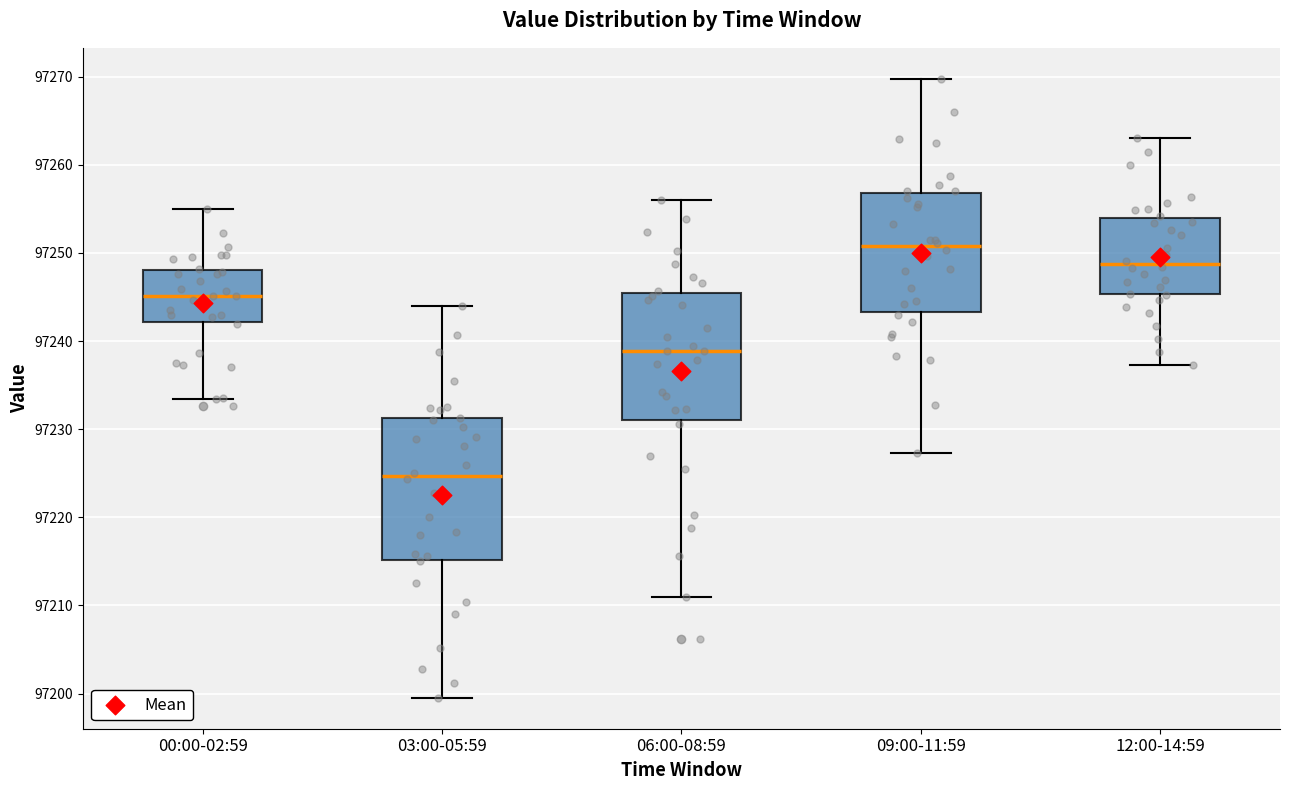

Which box is the tallest, from its lower edge to its upper edge?

03:00-05:59